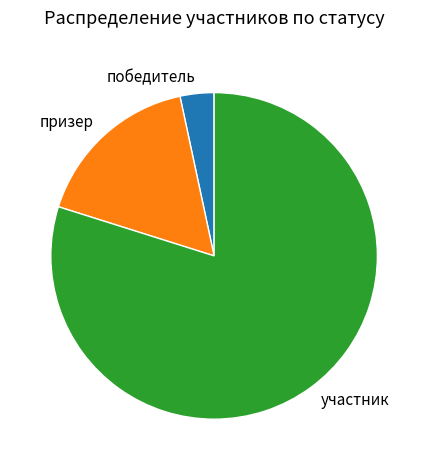

Is участник the majority of the pie?

Yes